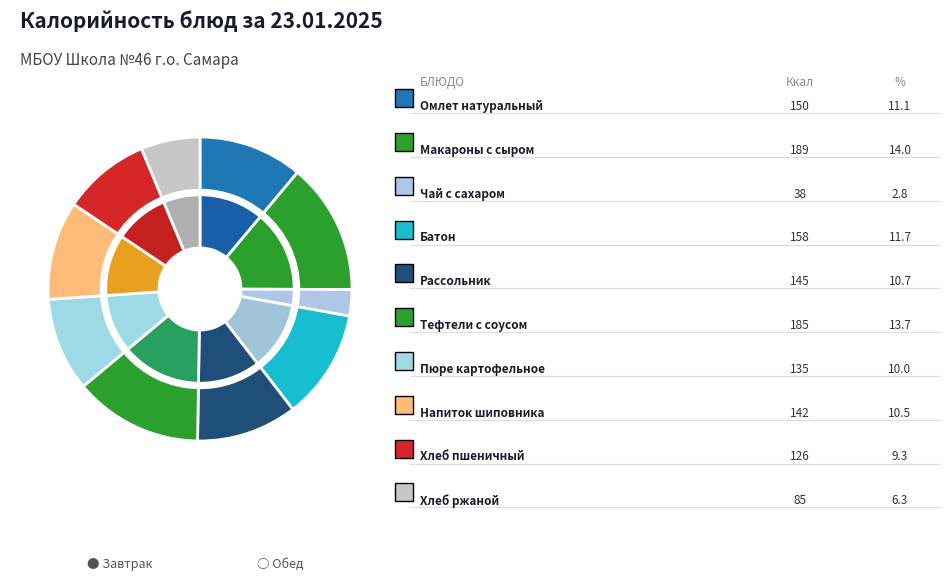

Combined, do Макароны с сыром and Омлет натуральный account for over 50%?

No